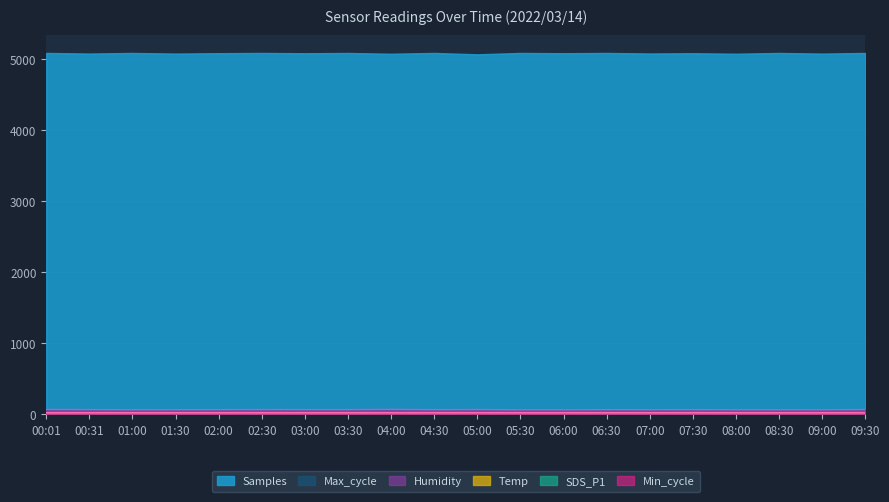

At how many categories does at least one series exceed 31?

20